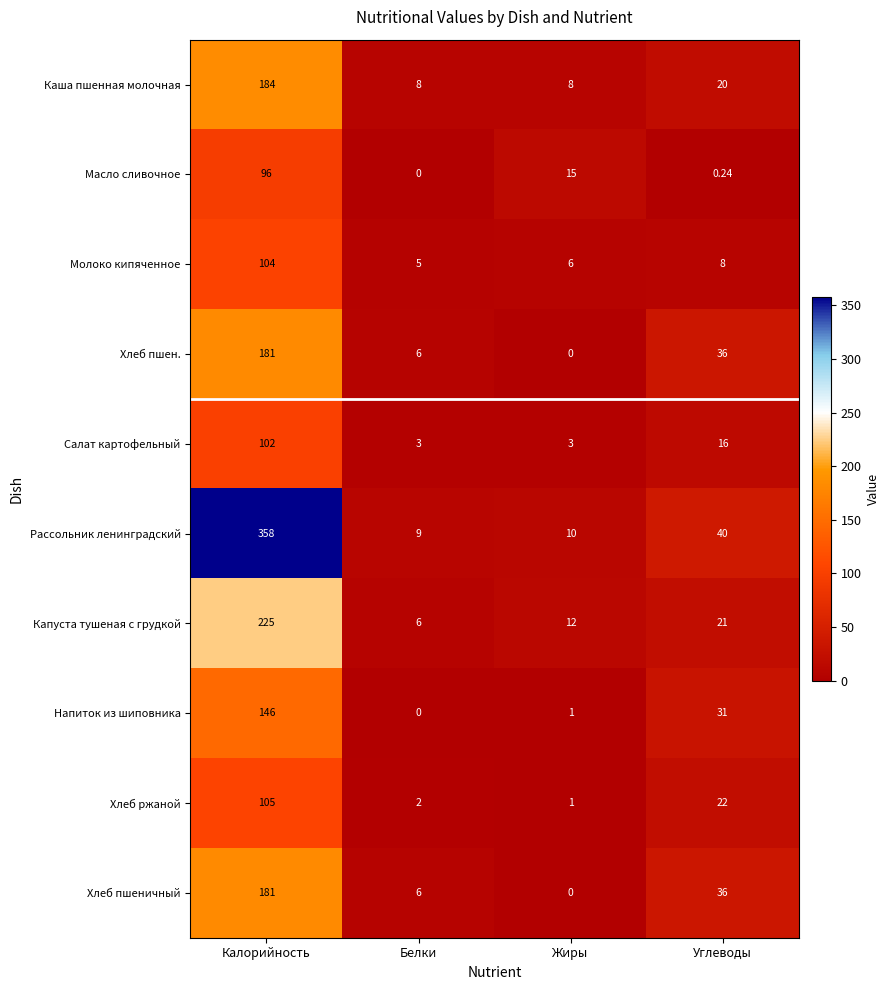

Which series has the widest spread of values?

Рассольник ленинградский